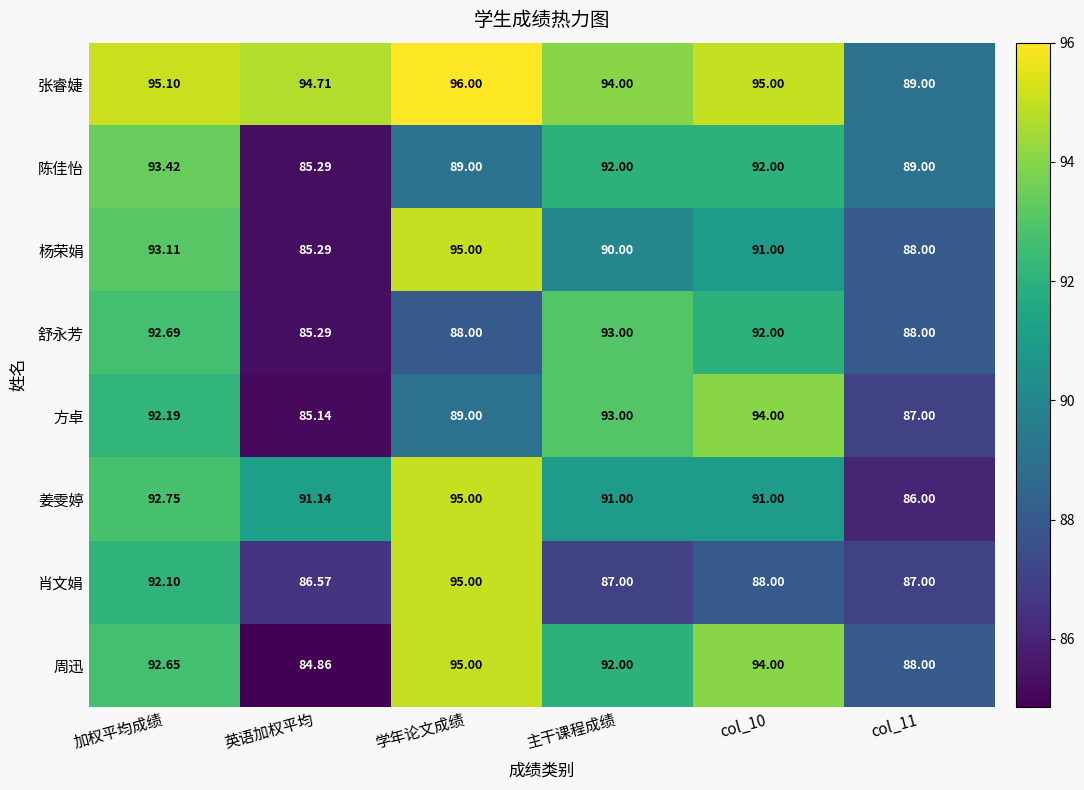

Count the number of categories in the chart.

6